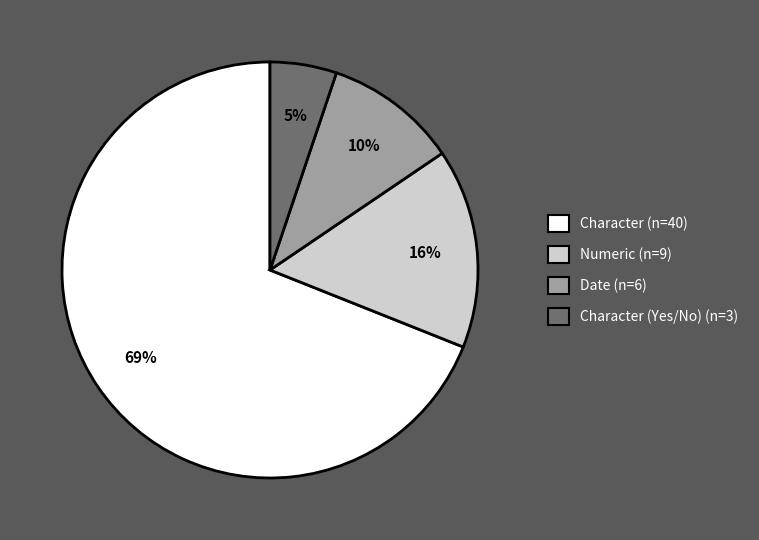

Is there any slice that represents more than half of the pie?

Yes